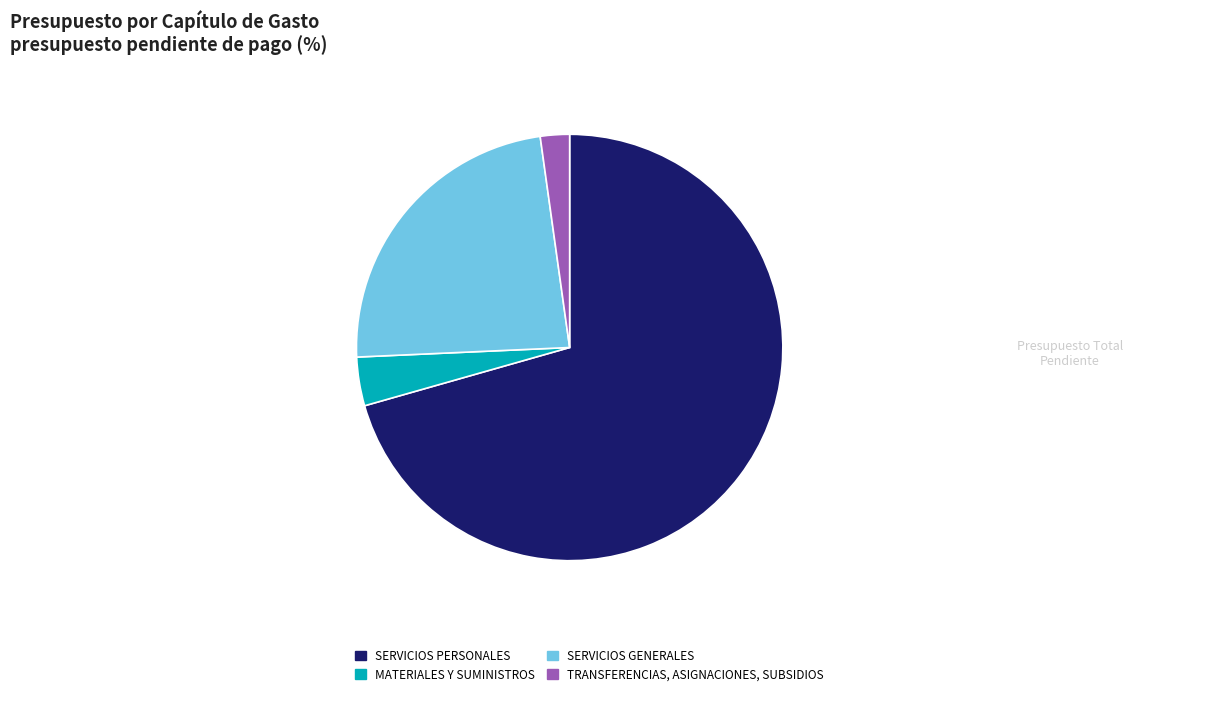

What is the majority slice?

SERVICIOS PERSONALES